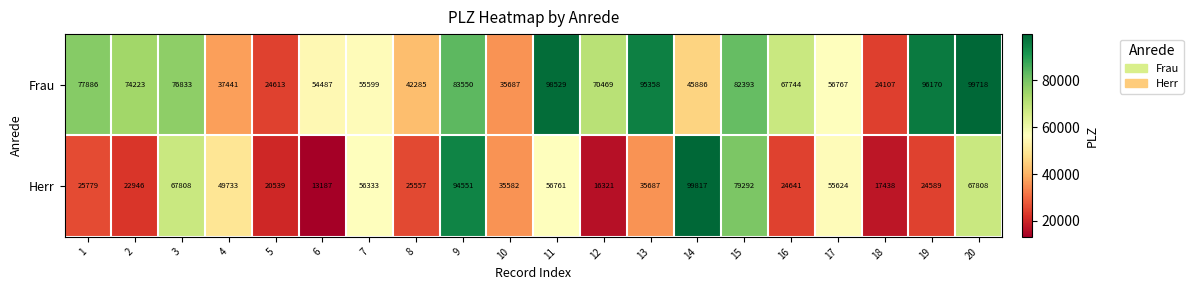

What is the sum of the Herr values at 4 and 9?

144284